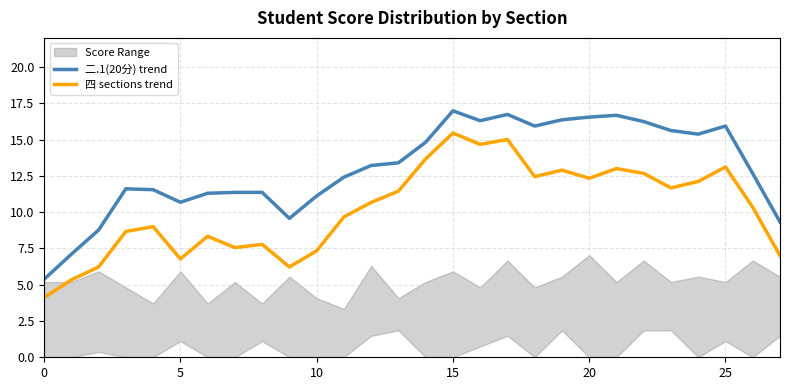

Is it true that 二.1(20分) trend equals 11.1 at 10?

True